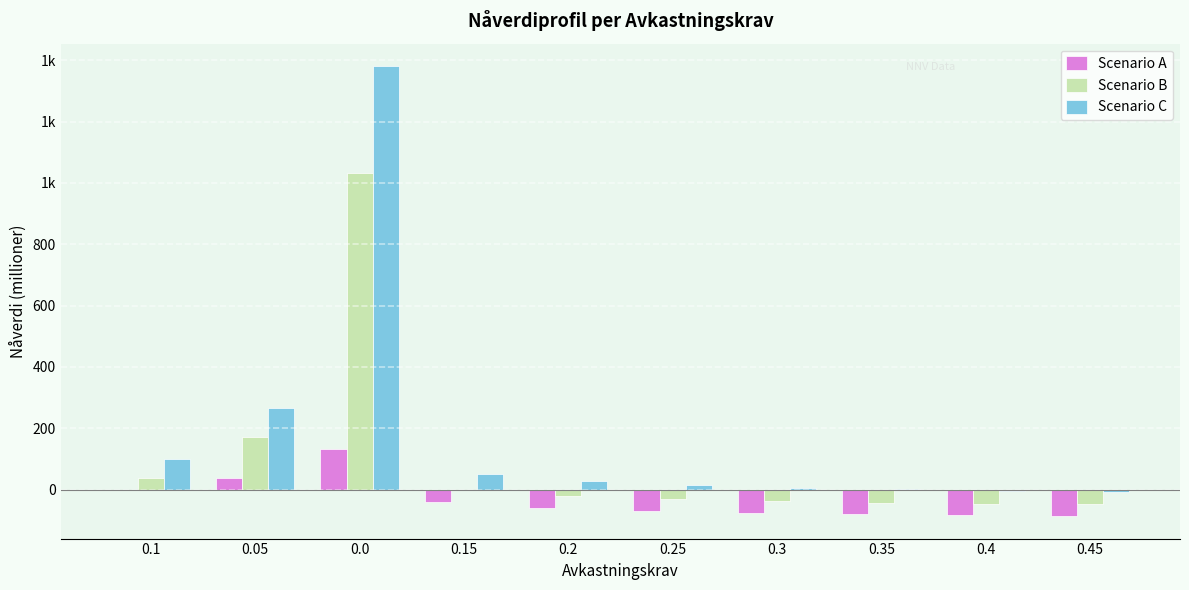

Does the chart contain stacked bars?

No